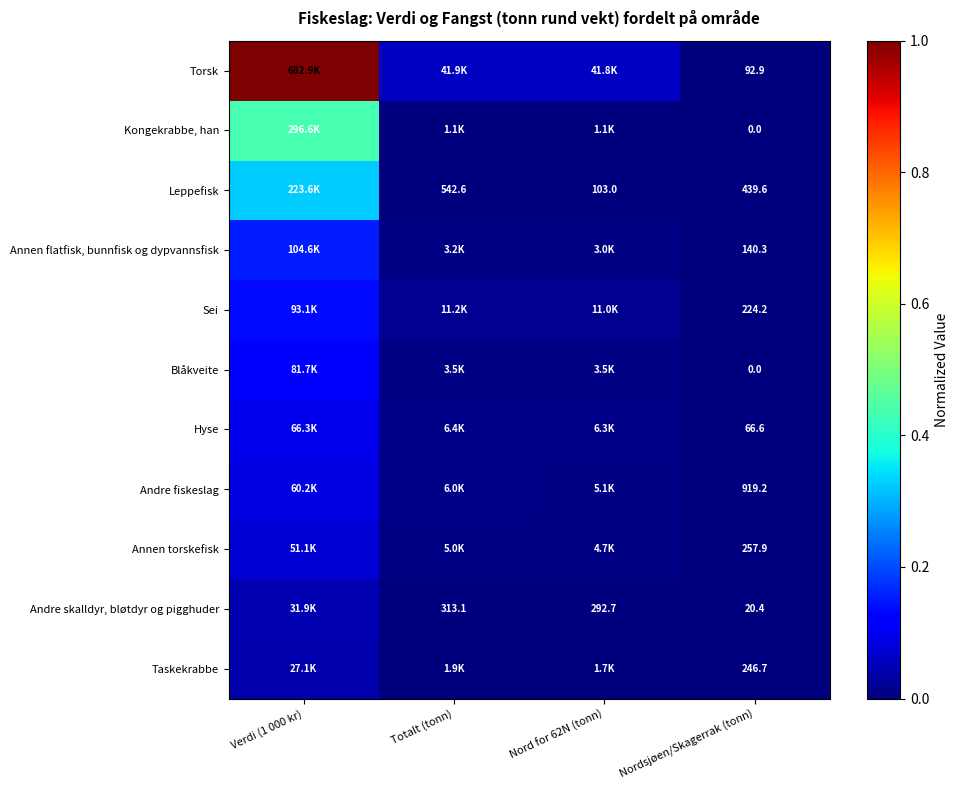

Where is Blåkveite nearest to the value 0?

Nordsjøen/Skagerrak (tonn)